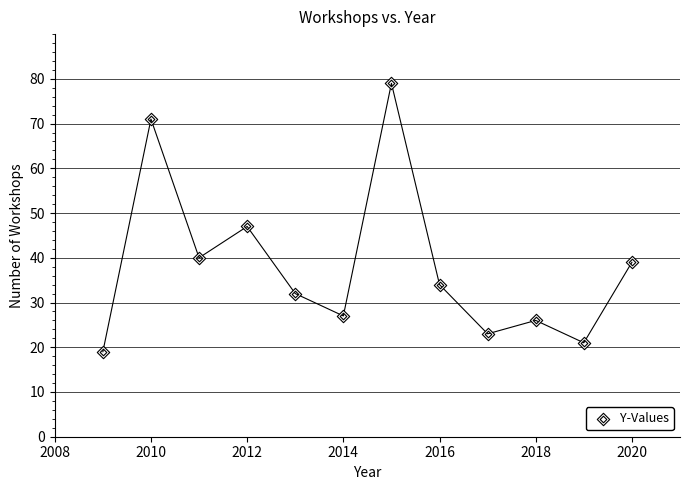

What is the range of X values (max minus min)?

11